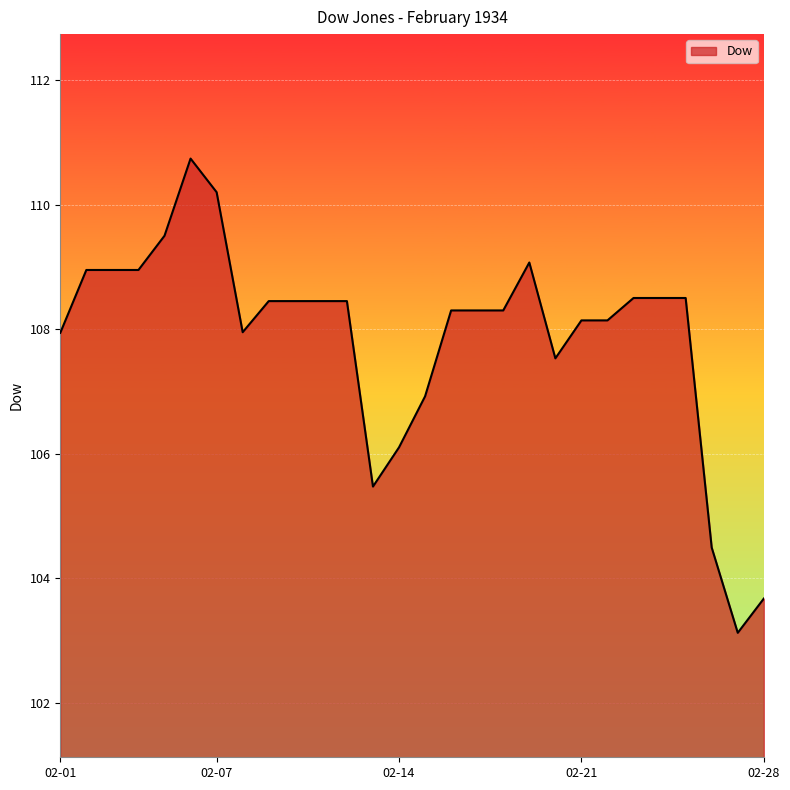

What is the minimum value shown in the chart?

103.1